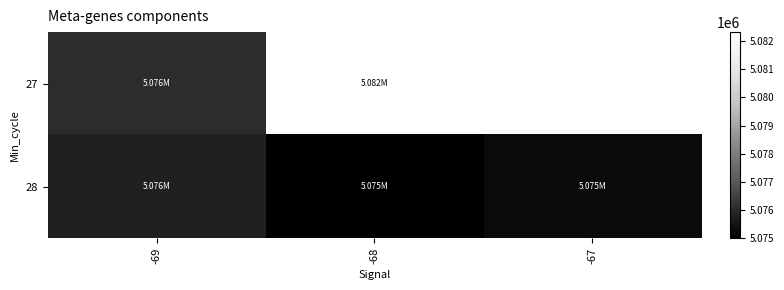

At -69, list the series in order from smallest to largest.

28, 27